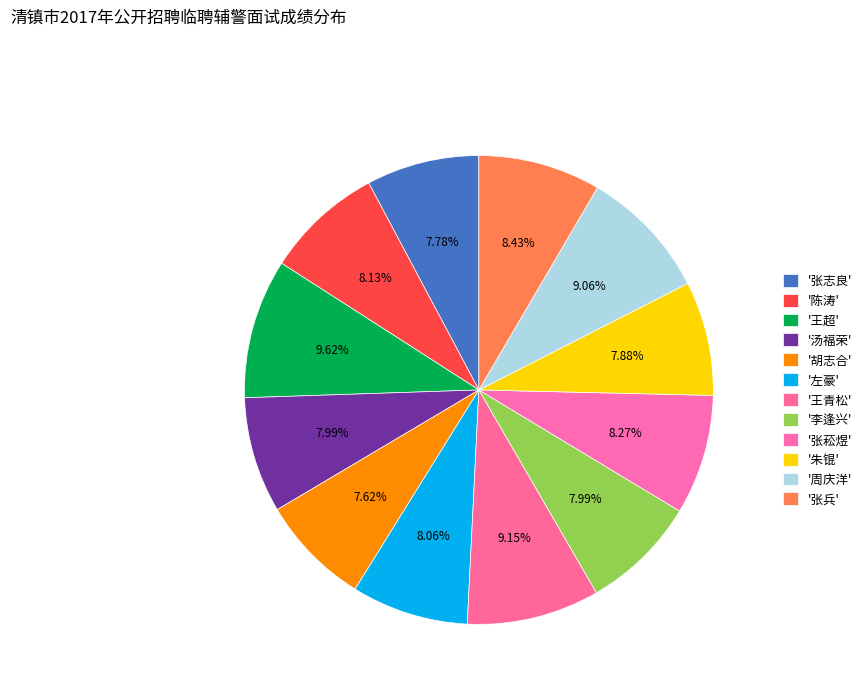

Count the number of slices in the pie.

12